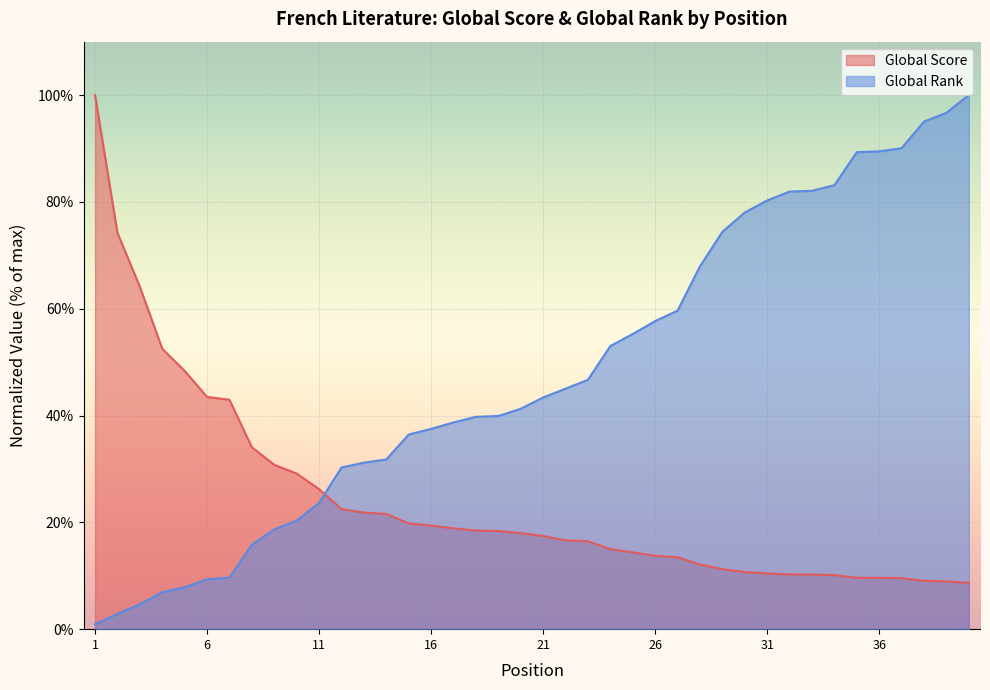

How many values in the Global Rank series are below 43?

20